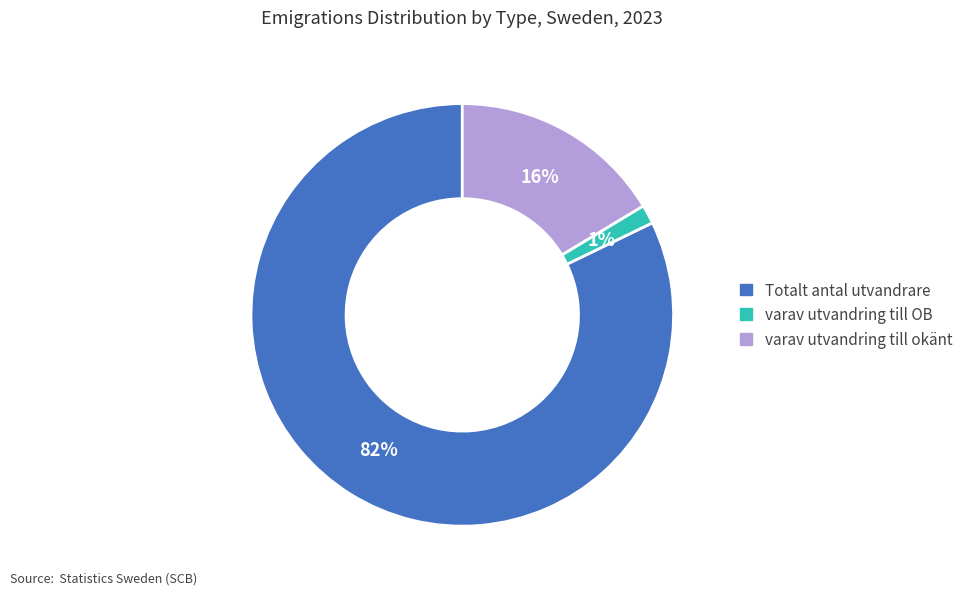

What is the largest slice in the pie chart?

Totalt antal utvandrare